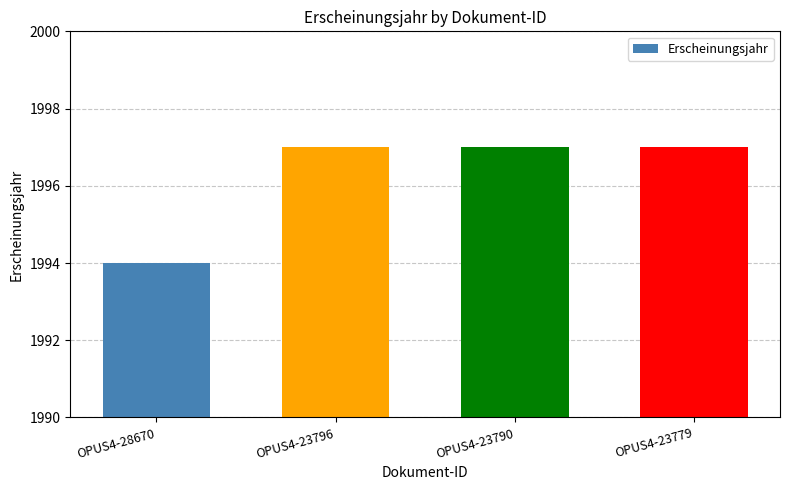

Approximately how many times larger is the value at OPUS4-23796 compared to OPUS4-28670?

1.0